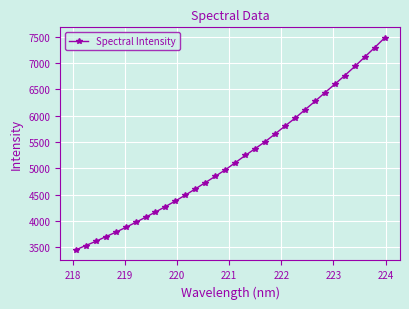

What is the smallest value displayed?

3454.0